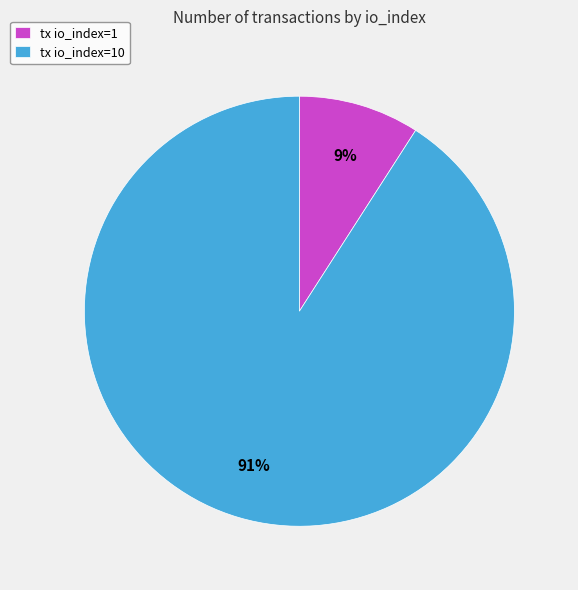

Which slice is the smallest?

tx io_index=1